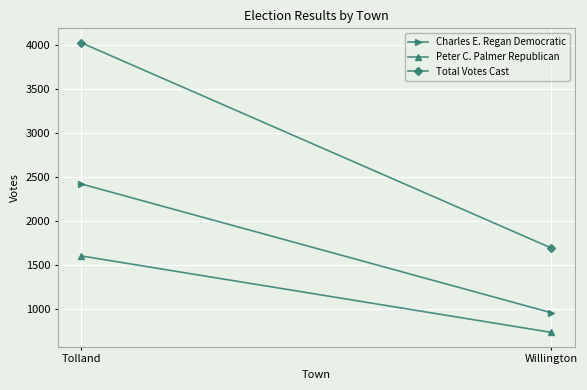

How many Total Votes Cast values are between 1693 and 4021?

2